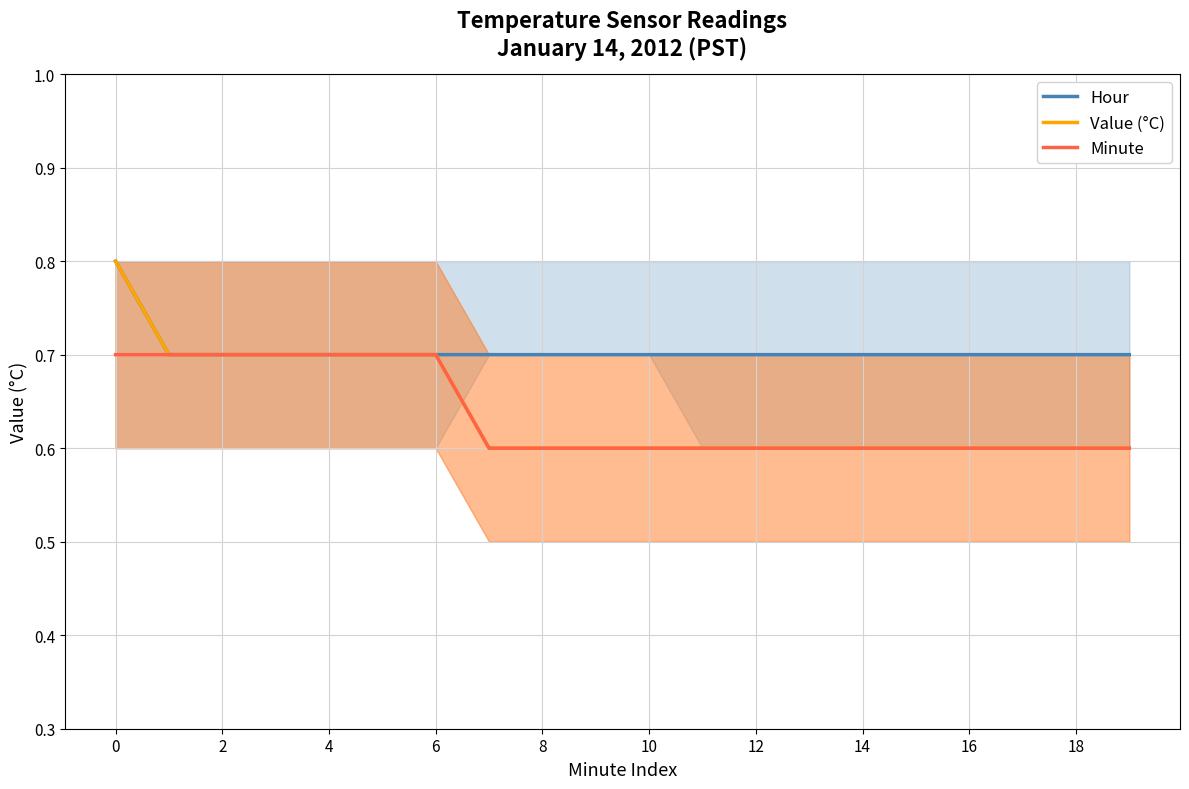

What is the highest value of the Hour series?

0.8